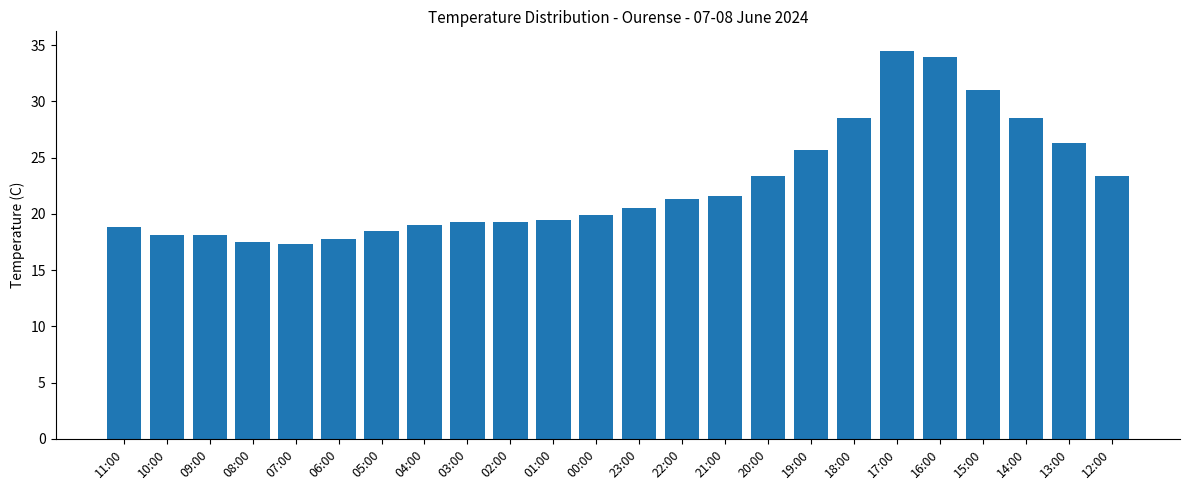

What is the smallest value displayed?

17.3